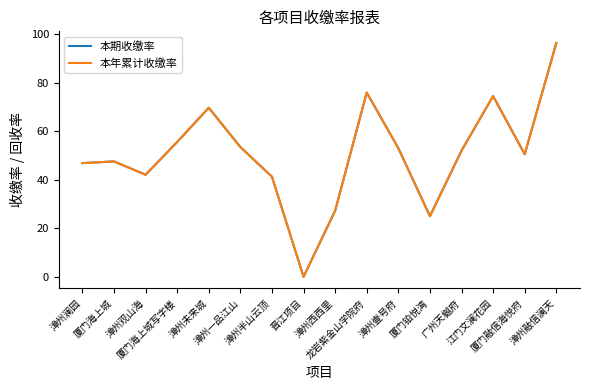

What is the greatest value displayed?

96.3